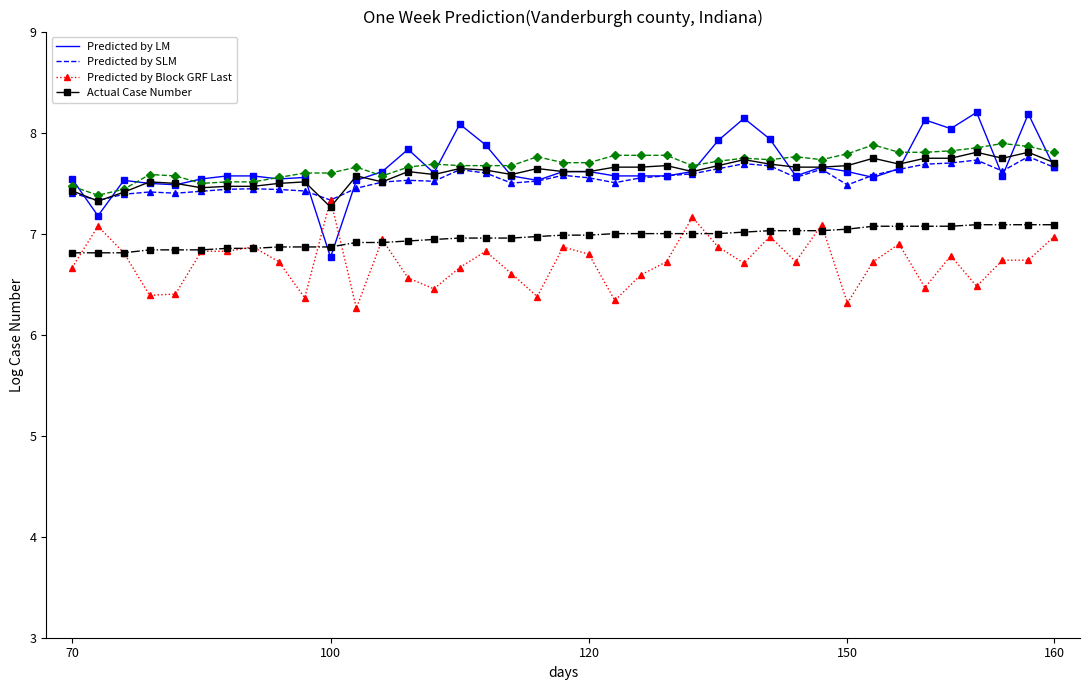

What is the greatest value displayed?

8.2